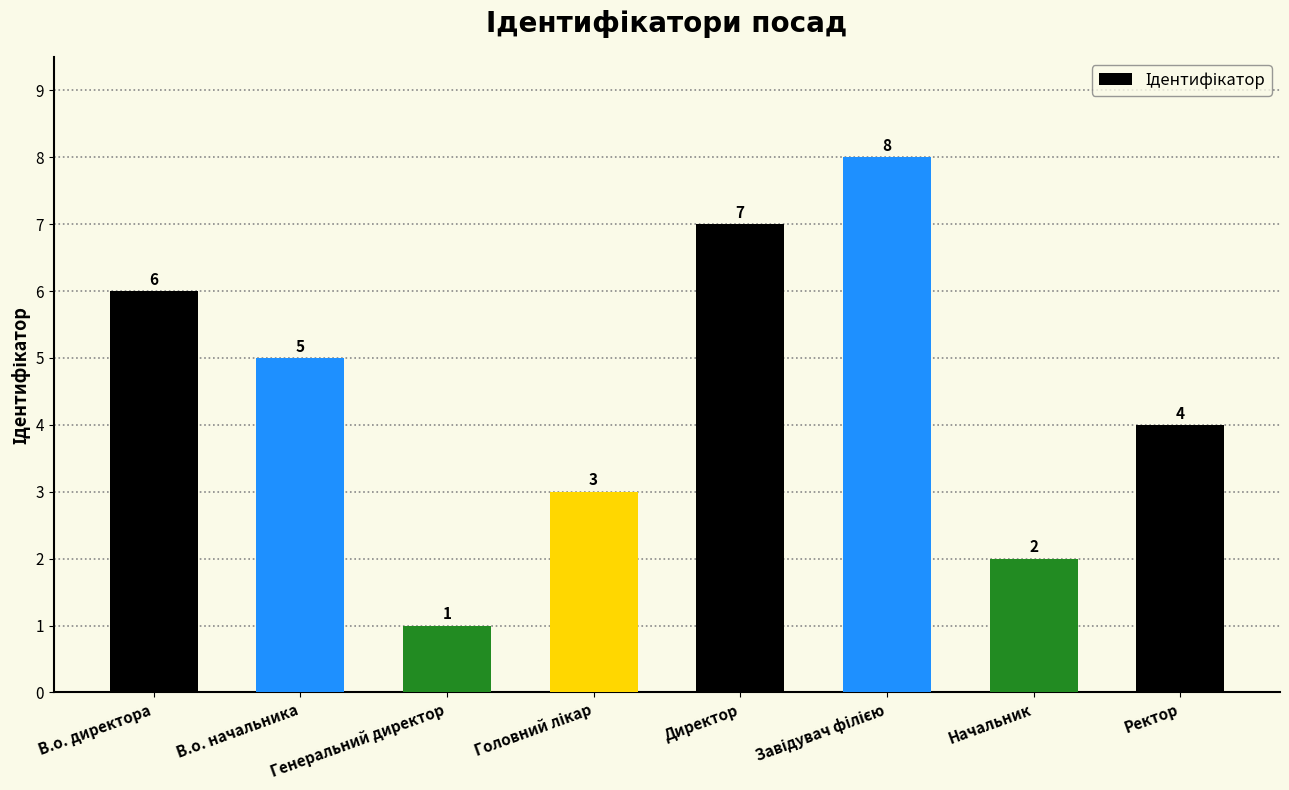

The chart shows a value of 1 at Генеральний директор. True or false?

True